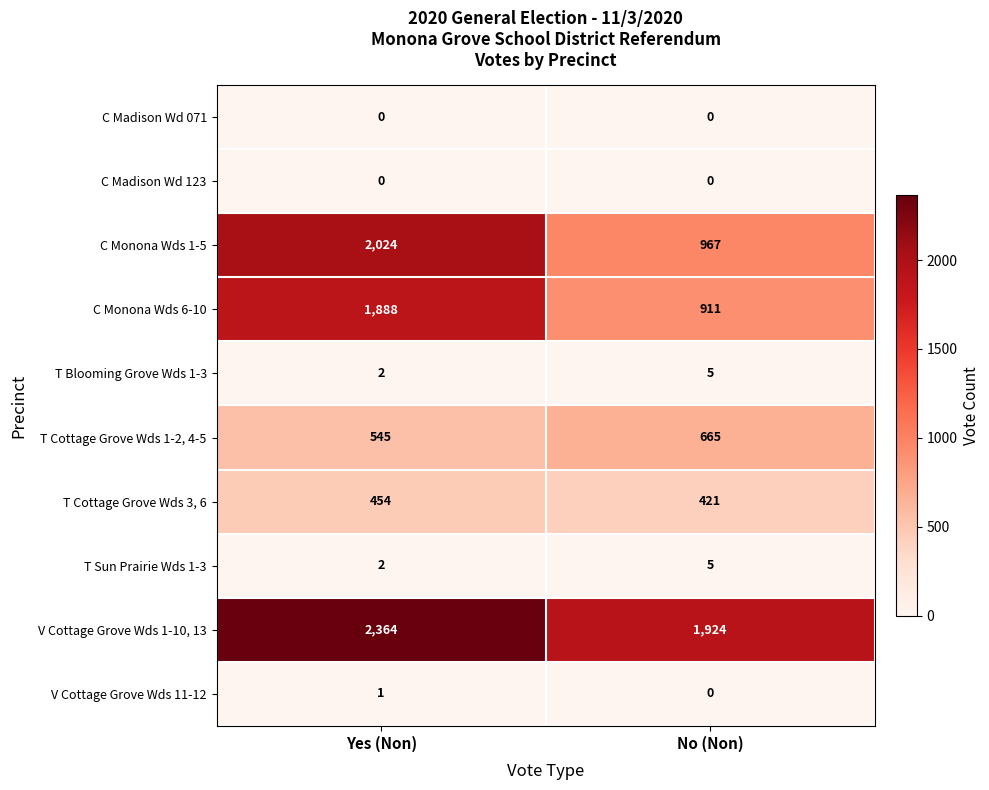

Which series has the largest total across all categories?

V Cottage Grove Wds 1-10, 13